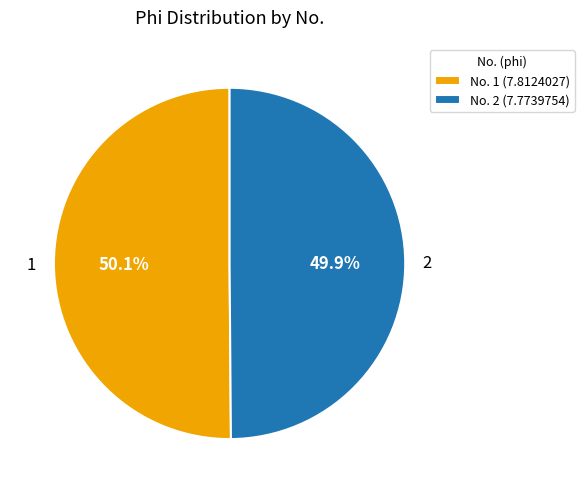

Approximately how many times larger is the value at 1 compared to 2?

1.0